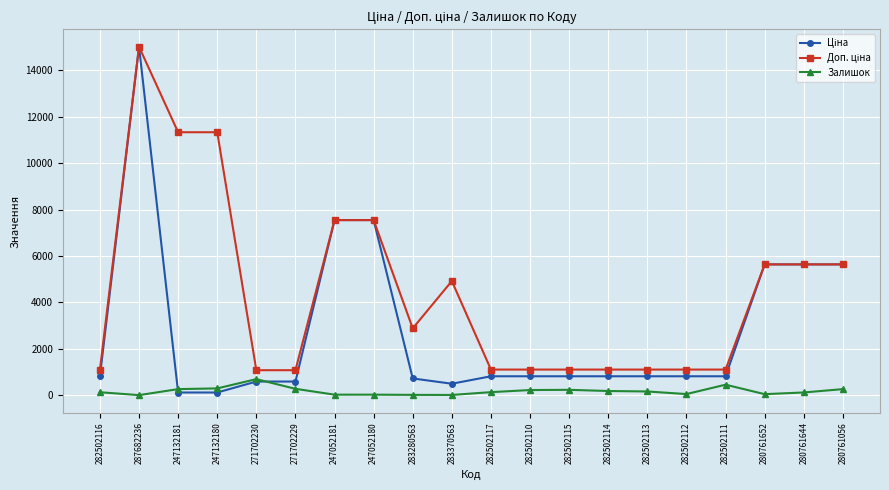

Does the chart have visible grid lines?

Yes